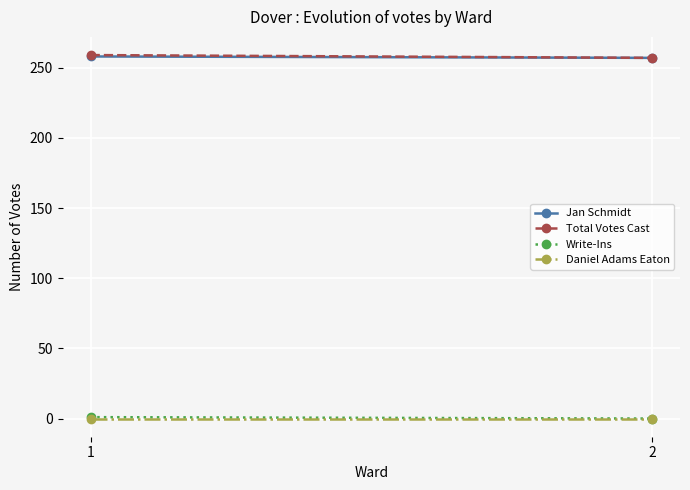

Rank the categories by Total Votes Cast value from lowest to highest.

2, 1